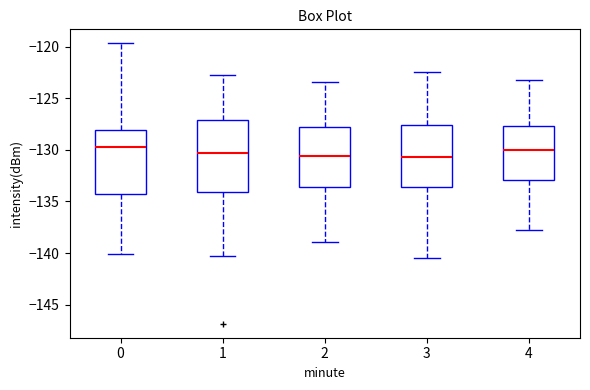

Reading left to right, transcribe this box plot: for each box, give where its median line is, the range the box spans, and where its two whiskers end, as read against the y-axis. The values are not printed on the chart, so give them approximately, as read against the axis.

0: median -129.5, box -134.5 to -128.0, whiskers -140.0 to -119.5
1: median -130.5, box -134.0 to -127.0, whiskers -140.5 to -123.0
2: median -130.5, box -133.5 to -128.0, whiskers -139.0 to -123.5
3: median -130.5, box -133.5 to -127.5, whiskers -140.5 to -122.5
4: median -130.0, box -133.0 to -127.5, whiskers -138.0 to -123.0